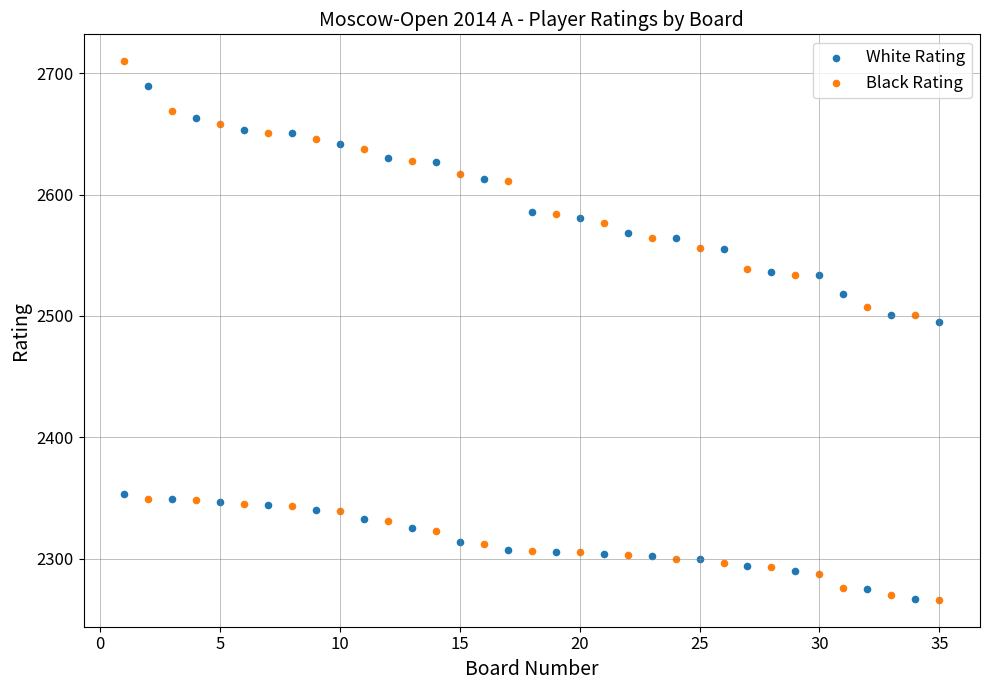

What are all the series names shown in the legend?

White Rating, Black Rating